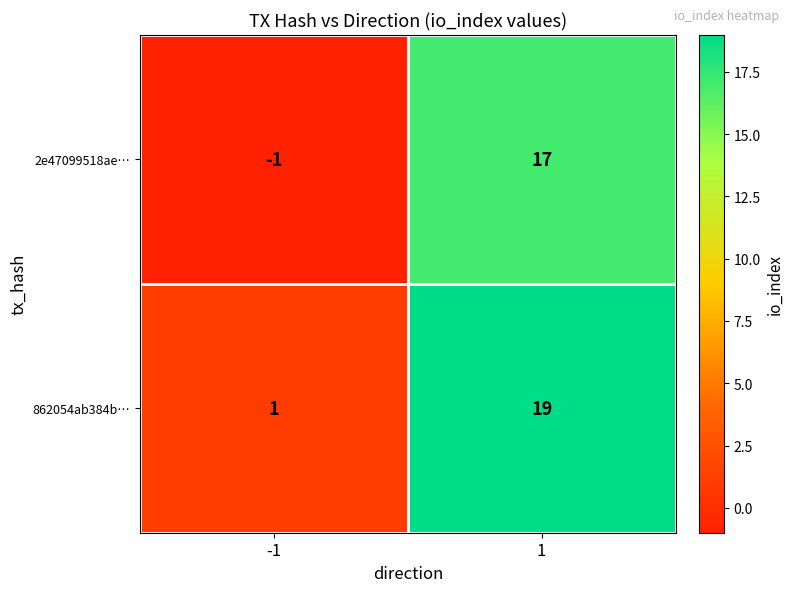

Reading right to left, extract all data points from this chart.

2e47099518ae…: 17	-1
862054ab384b…: 19	1